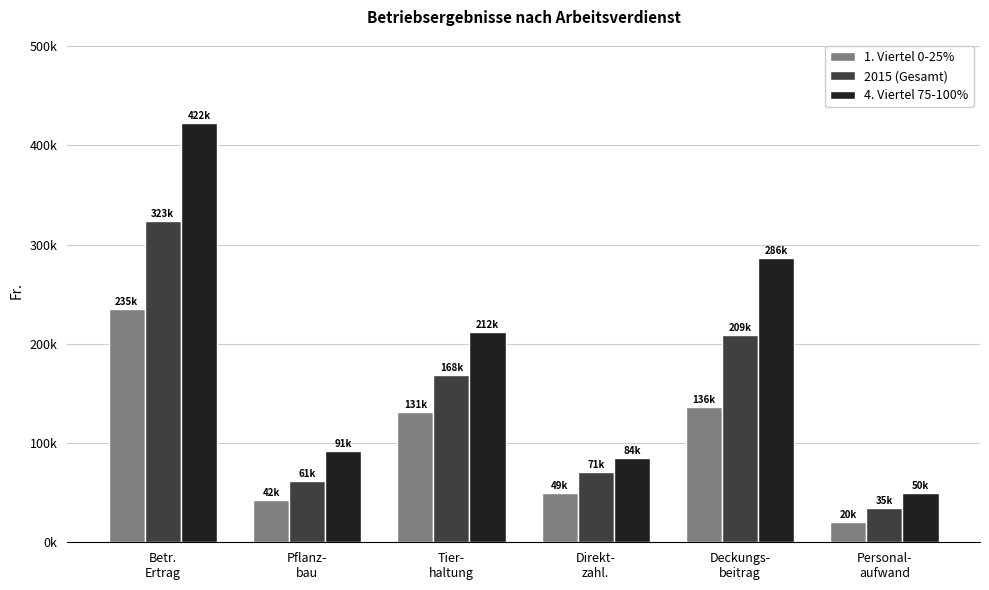

Are the bars grouped side by side (vs. stacked)?

Yes